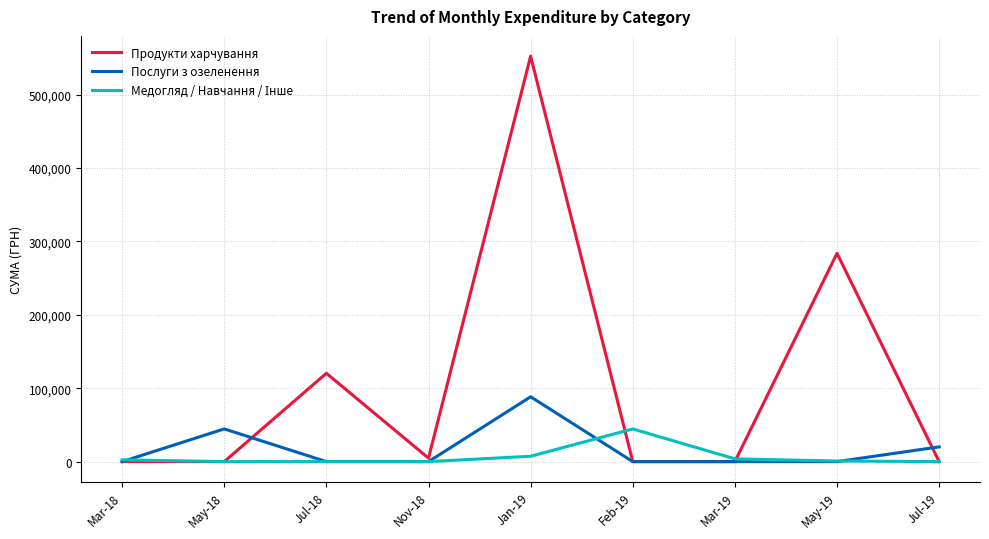

How many lines are shown in the chart?

3